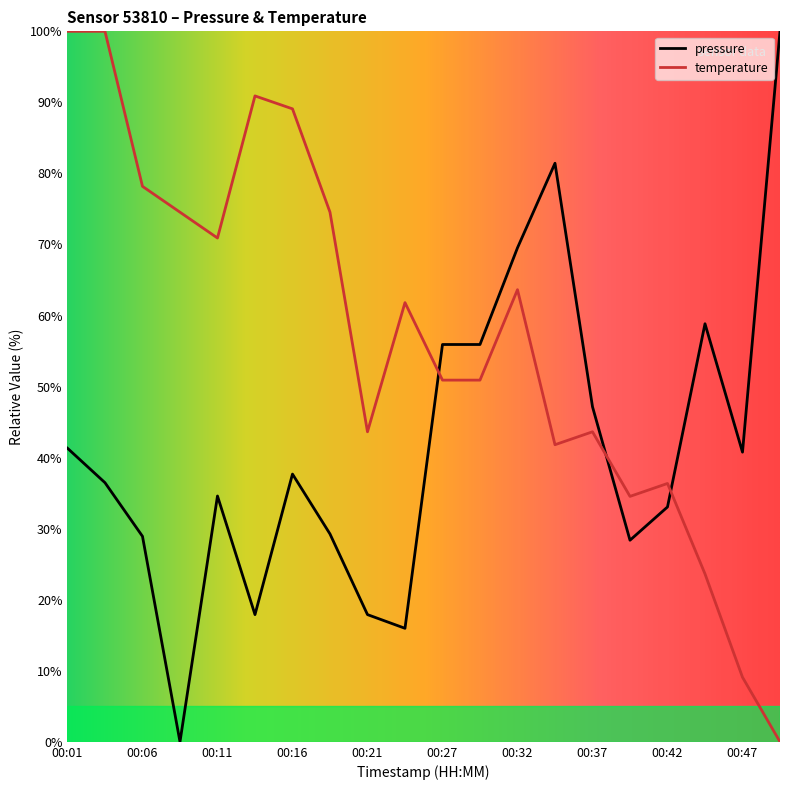

Which series ends up on top after the final intersection of pressure and temperature?

pressure